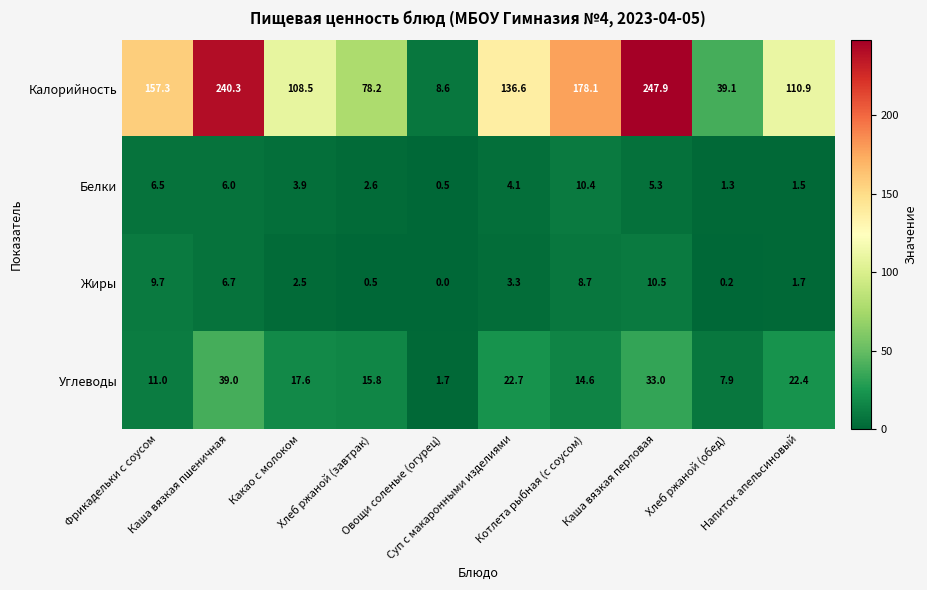

Which series has the largest total across all categories?

Калорийность